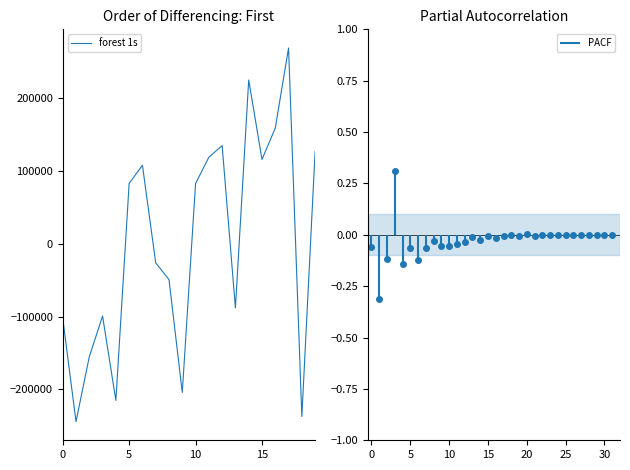

What is the greatest value displayed?

268750.0